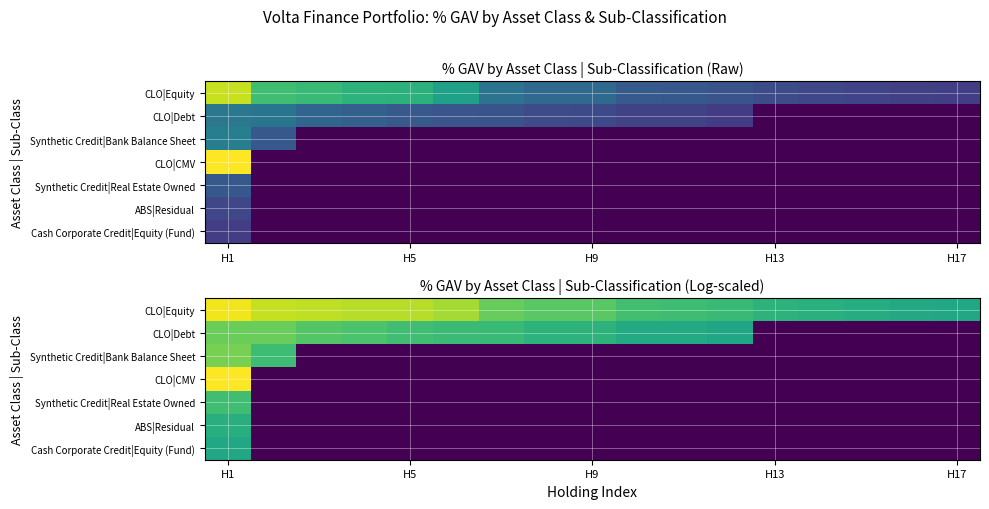

At which category is the sum across all series the highest?

H1